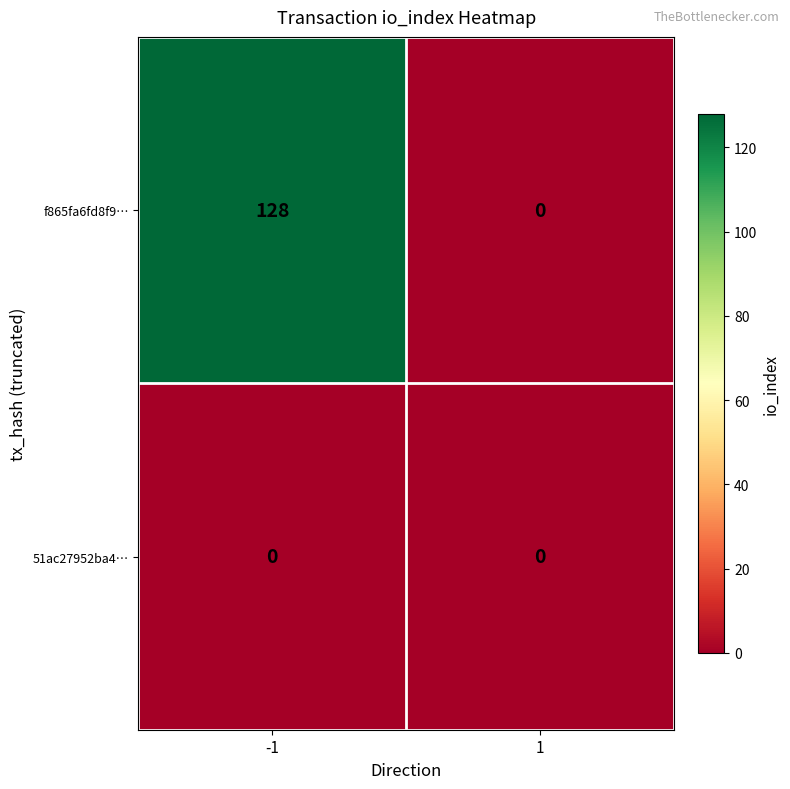

List the series in order of their overall mean, lowest first.

51ac27952ba4…, f865fa6fd8f9…